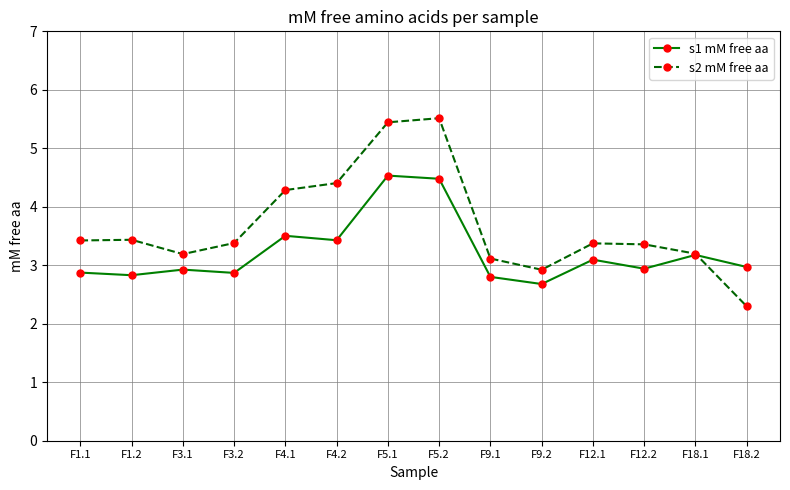

List the series in order of their overall mean, lowest first.

s1 mM free aa, s2 mM free aa